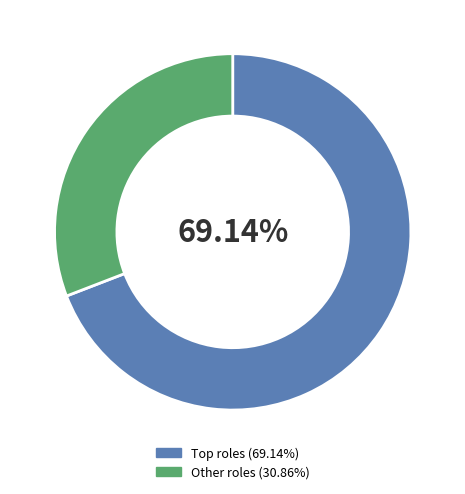

Is there a majority slice in this chart?

Yes